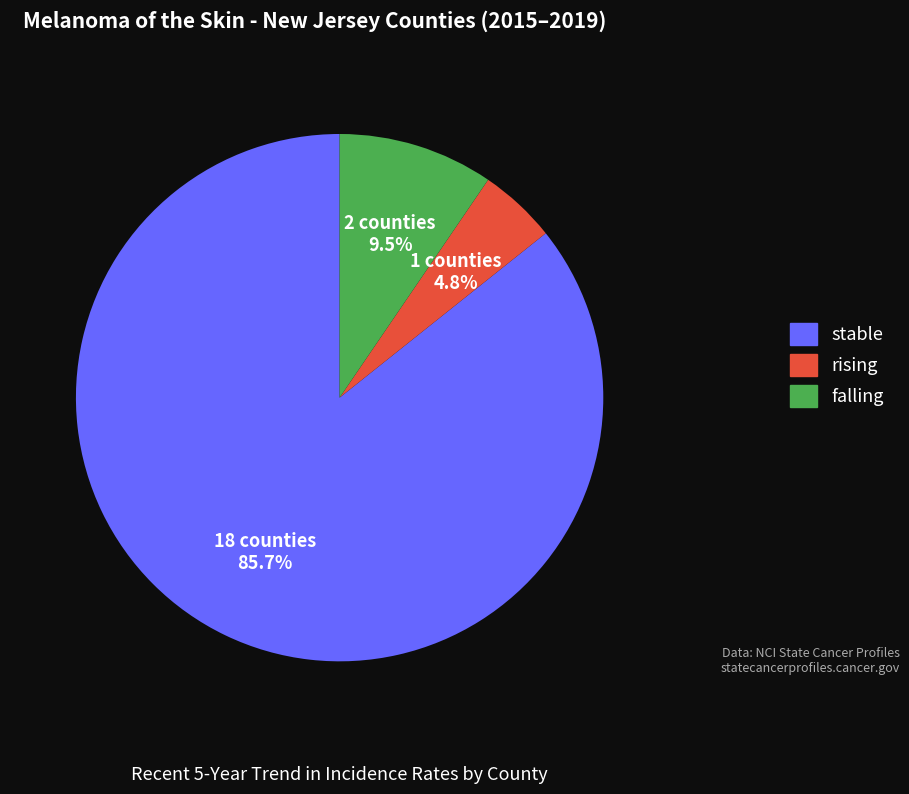

Which category has the smallest portion of the pie?

rising